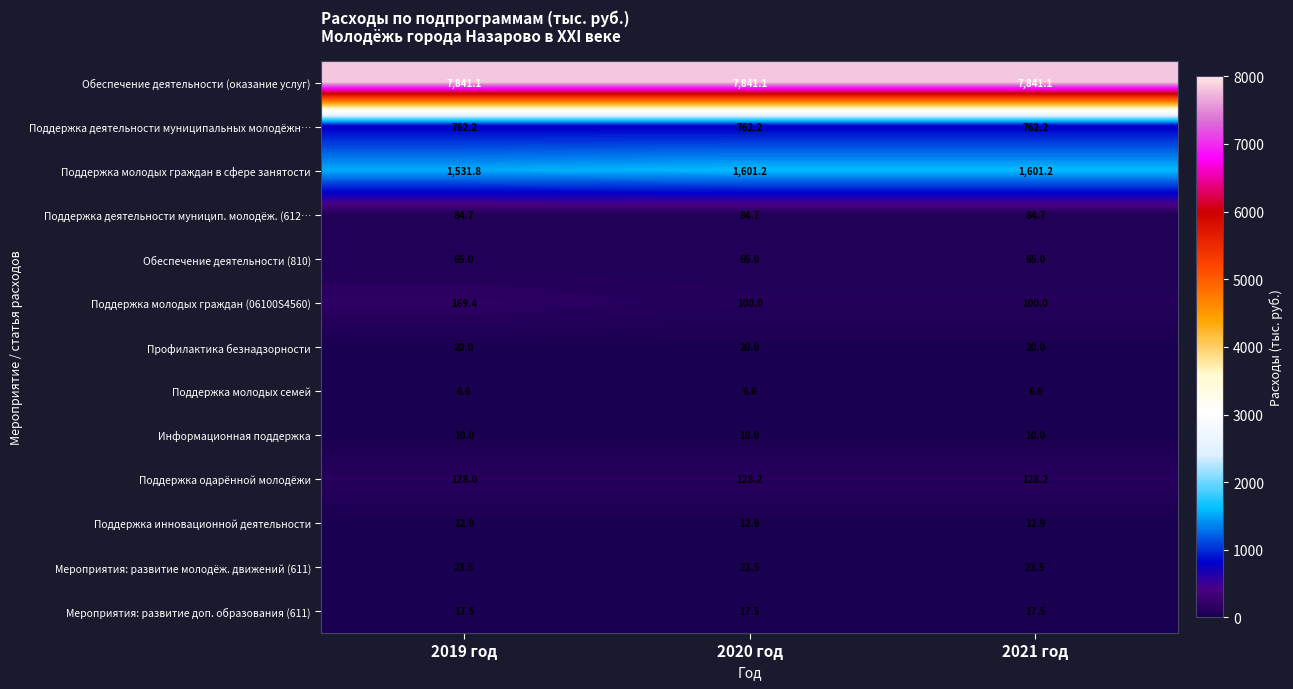

List the series in order of their peak value, highest first.

Обеспечение деятельности (оказание услуг), Поддержка молодых граждан в сфере занятости, Поддержка деятельности муниципальных молодёжн…, Поддержка молодых граждан (06100S4560), Поддержка одарённой молодёжи, Поддержка деятельности муницип. молодёж. (612…, Обеспечение деятельности (810), Мероприятия: развитие молодёж. движений (611), Профилактика безнадзорности, Мероприятия: развитие доп. образования (611), Поддержка инновационной деятельности, Информационная поддержка, Поддержка молодых семей